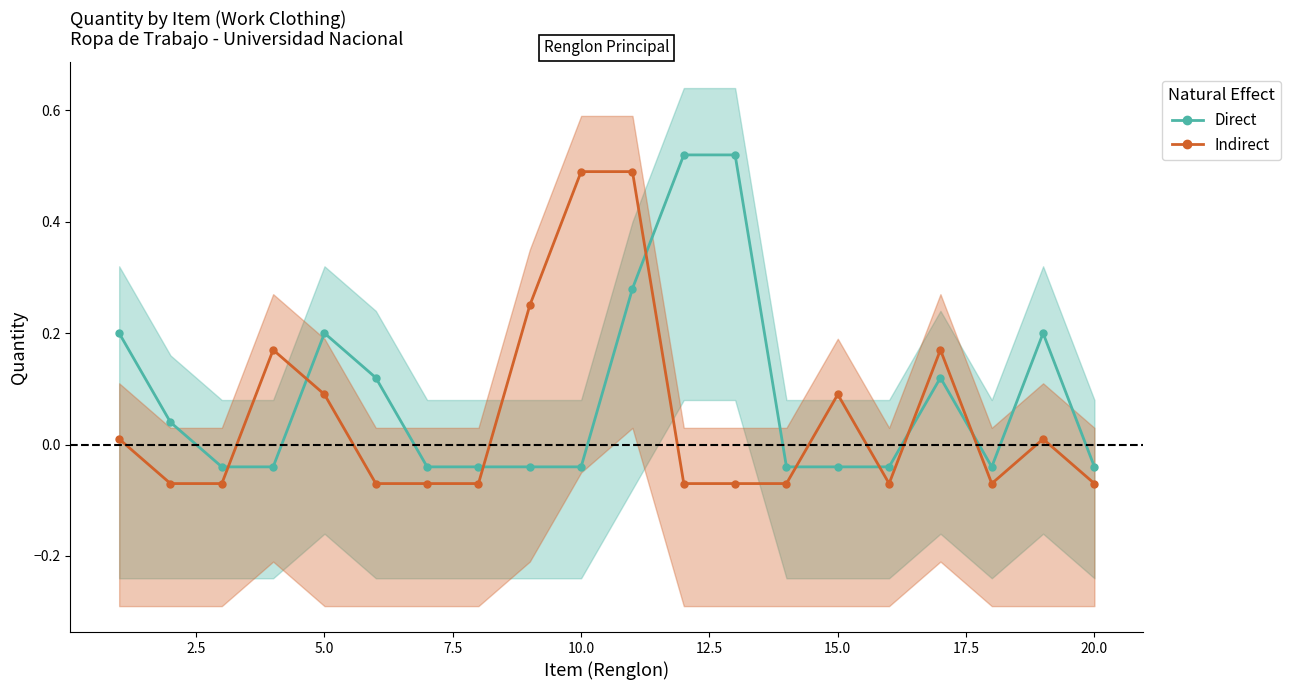

Reading right to left, transcribe all the data shown in this chart.

Direct: -0.0	0.2	-0.0	0.1	-0.0	-0.0	-0.0	0.5	0.5	0.3	-0.0	-0.0	-0.0	-0.0	0.1	0.2	-0.0	-0.0	0.0	0.2
Indirect: -0.1	0.0	-0.1	0.2	-0.1	0.1	-0.1	-0.1	-0.1	0.5	0.5	0.2	-0.1	-0.1	-0.1	0.1	0.2	-0.1	-0.1	0.0